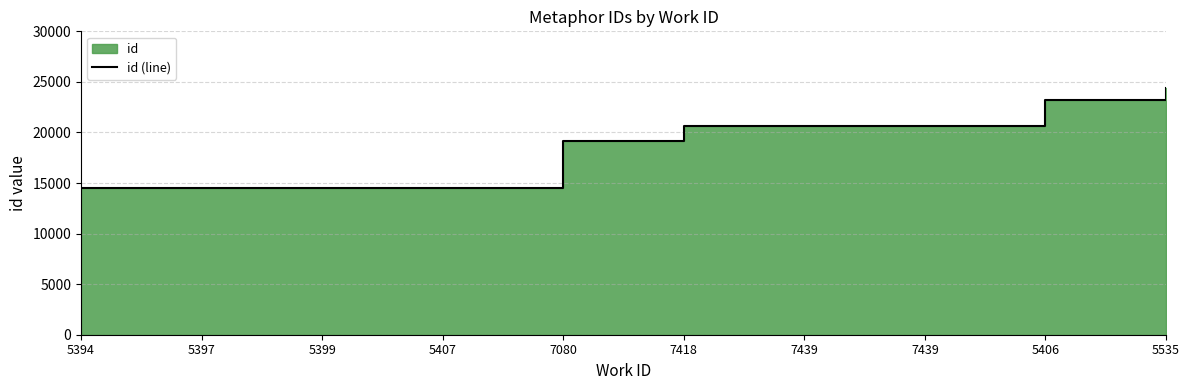

Reading left to right, what are all the values shown in this chart?

5394=14486	5397=14490	5399=14491	5407=14507	7080=19126	7418=20607	7439=20642	7439=20643	5406=23222	5535=24386